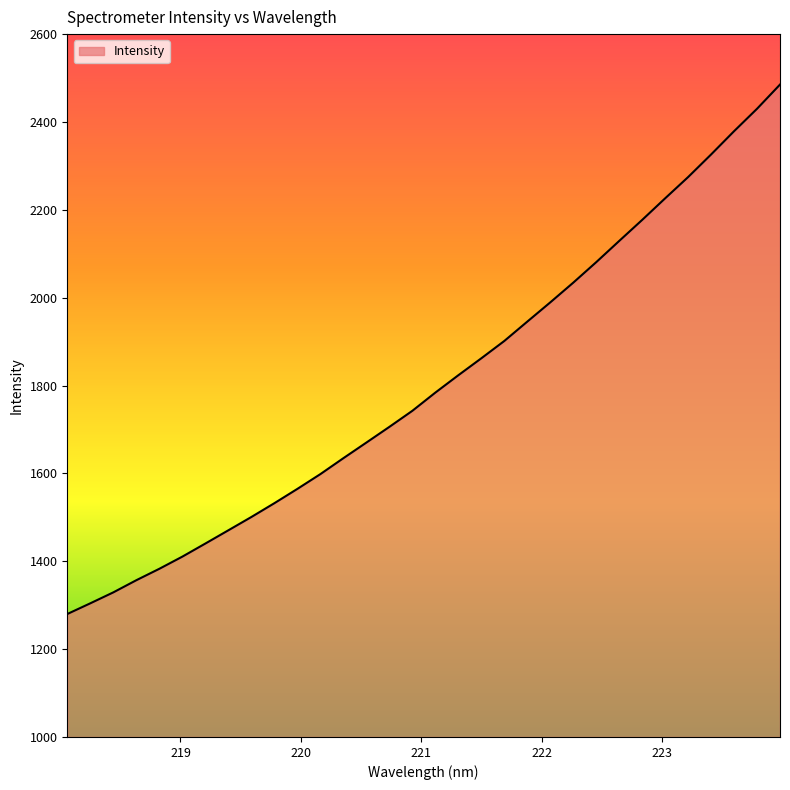

How many lines are shown in the chart?

1